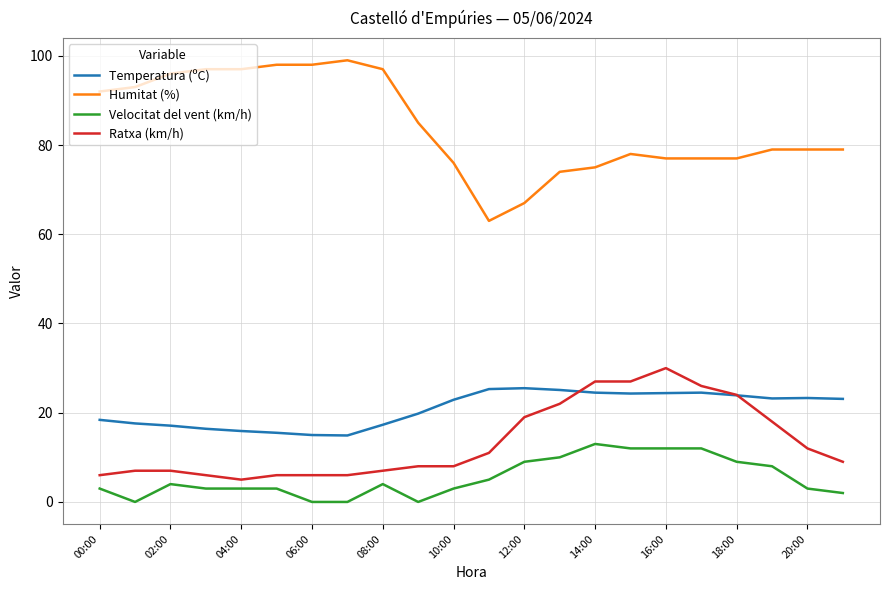

List the series in order of their peak value, lowest first.

Velocitat del vent (km/h), Temperatura (ºC), Ratxa (km/h), Humitat (%)